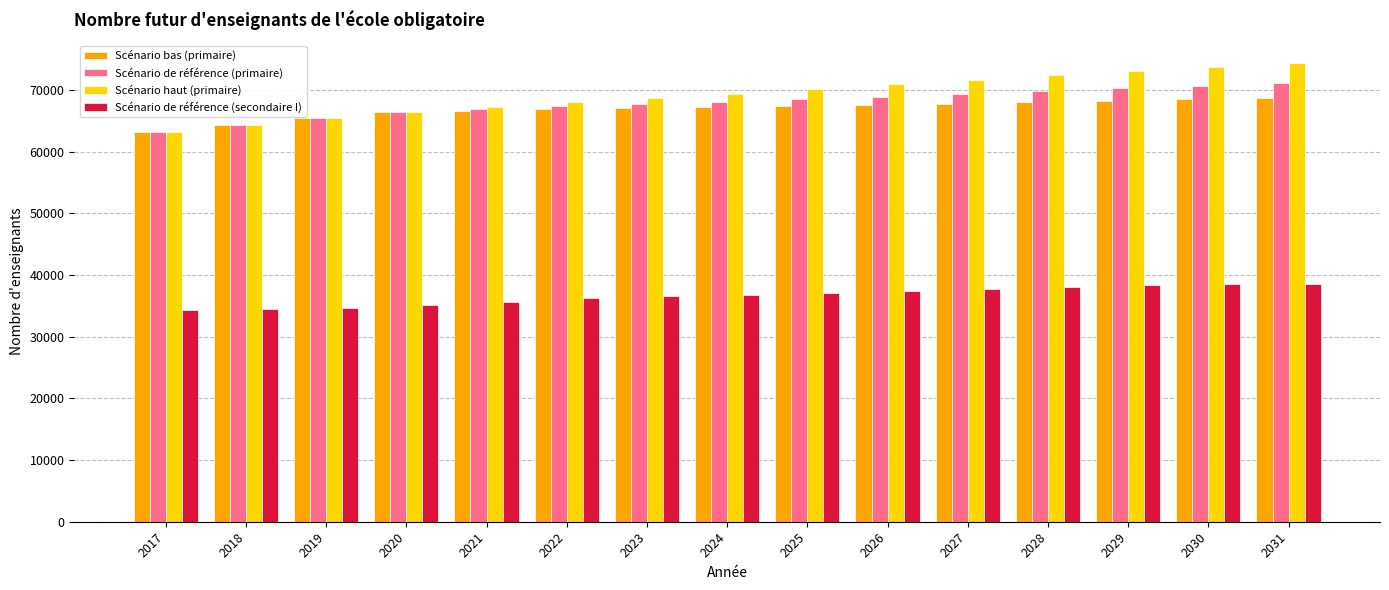

Which series changed the most between 2019 and 2025?

Scénario haut (primaire)